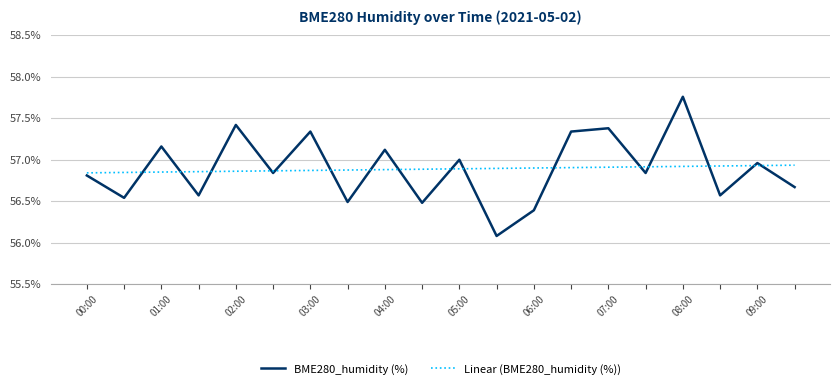

Which series has the largest range (max minus min)?

BME280_humidity (%)